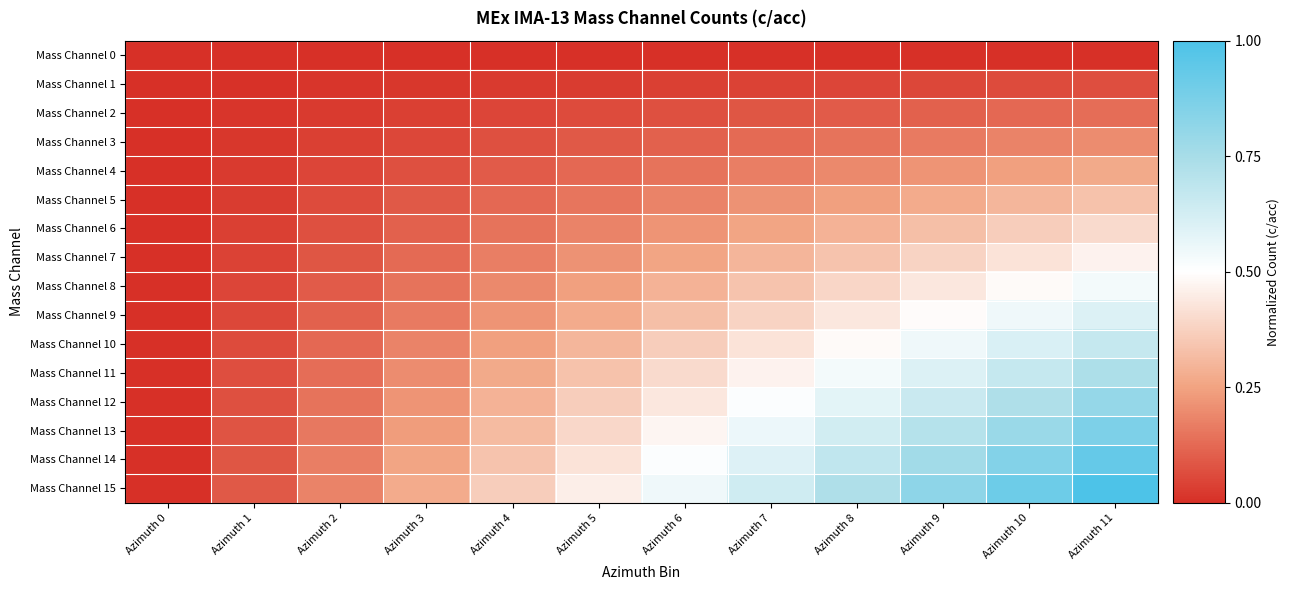

Reading right to left, extract all data points from this chart.

Mass Channel 0: Azimuth 11=0.0	Azimuth 10=0.0	Azimuth 9=0.0	Azimuth 8=0.0	Azimuth 7=0.0	Azimuth 6=0.0	Azimuth 5=0.0	Azimuth 4=0.0	Azimuth 3=0.0	Azimuth 2=0.0	Azimuth 1=0.0	Azimuth 0=0.0
Mass Channel 1: Azimuth 11=0.1	Azimuth 10=0.1	Azimuth 9=0.1	Azimuth 8=0.0	Azimuth 7=0.0	Azimuth 6=0.0	Azimuth 5=0.0	Azimuth 4=0.0	Azimuth 3=0.0	Azimuth 2=0.0	Azimuth 1=0.0	Azimuth 0=0.0
Mass Channel 2: Azimuth 11=0.1	Azimuth 10=0.1	Azimuth 9=0.1	Azimuth 8=0.1	Azimuth 7=0.1	Azimuth 6=0.1	Azimuth 5=0.1	Azimuth 4=0.0	Azimuth 3=0.0	Azimuth 2=0.0	Azimuth 1=0.0	Azimuth 0=0.0
Mass Channel 3: Azimuth 11=0.2	Azimuth 10=0.2	Azimuth 9=0.2	Azimuth 8=0.1	Azimuth 7=0.1	Azimuth 6=0.1	Azimuth 5=0.1	Azimuth 4=0.1	Azimuth 3=0.1	Azimuth 2=0.0	Azimuth 1=0.0	Azimuth 0=0.0
Mass Channel 4: Azimuth 11=0.3	Azimuth 10=0.2	Azimuth 9=0.2	Azimuth 8=0.2	Azimuth 7=0.2	Azimuth 6=0.1	Azimuth 5=0.1	Azimuth 4=0.1	Azimuth 3=0.1	Azimuth 2=0.0	Azimuth 1=0.0	Azimuth 0=0.0
Mass Channel 5: Azimuth 11=0.3	Azimuth 10=0.3	Azimuth 9=0.3	Azimuth 8=0.2	Azimuth 7=0.2	Azimuth 6=0.2	Azimuth 5=0.2	Azimuth 4=0.1	Azimuth 3=0.1	Azimuth 2=0.1	Azimuth 1=0.0	Azimuth 0=0.0
Mass Channel 6: Azimuth 11=0.4	Azimuth 10=0.4	Azimuth 9=0.3	Azimuth 8=0.3	Azimuth 7=0.3	Azimuth 6=0.2	Azimuth 5=0.2	Azimuth 4=0.1	Azimuth 3=0.1	Azimuth 2=0.1	Azimuth 1=0.0	Azimuth 0=0.0
Mass Channel 7: Azimuth 11=0.5	Azimuth 10=0.4	Azimuth 9=0.4	Azimuth 8=0.3	Azimuth 7=0.3	Azimuth 6=0.3	Azimuth 5=0.2	Azimuth 4=0.2	Azimuth 3=0.1	Azimuth 2=0.1	Azimuth 1=0.0	Azimuth 0=0.0
Mass Channel 8: Azimuth 11=0.5	Azimuth 10=0.5	Azimuth 9=0.4	Azimuth 8=0.4	Azimuth 7=0.3	Azimuth 6=0.3	Azimuth 5=0.2	Azimuth 4=0.2	Azimuth 3=0.1	Azimuth 2=0.1	Azimuth 1=0.0	Azimuth 0=0.0
Mass Channel 9: Azimuth 11=0.6	Azimuth 10=0.5	Azimuth 9=0.5	Azimuth 8=0.4	Azimuth 7=0.4	Azimuth 6=0.3	Azimuth 5=0.3	Azimuth 4=0.2	Azimuth 3=0.2	Azimuth 2=0.1	Azimuth 1=0.1	Azimuth 0=0.0
Mass Channel 10: Azimuth 11=0.7	Azimuth 10=0.6	Azimuth 9=0.5	Azimuth 8=0.5	Azimuth 7=0.4	Azimuth 6=0.4	Azimuth 5=0.3	Azimuth 4=0.2	Azimuth 3=0.2	Azimuth 2=0.1	Azimuth 1=0.1	Azimuth 0=0.0
Mass Channel 11: Azimuth 11=0.7	Azimuth 10=0.7	Azimuth 9=0.6	Azimuth 8=0.5	Azimuth 7=0.5	Azimuth 6=0.4	Azimuth 5=0.3	Azimuth 4=0.3	Azimuth 3=0.2	Azimuth 2=0.1	Azimuth 1=0.1	Azimuth 0=0.0
Mass Channel 12: Azimuth 11=0.8	Azimuth 10=0.7	Azimuth 9=0.7	Azimuth 8=0.6	Azimuth 7=0.5	Azimuth 6=0.4	Azimuth 5=0.4	Azimuth 4=0.3	Azimuth 3=0.2	Azimuth 2=0.1	Azimuth 1=0.1	Azimuth 0=0.0
Mass Channel 13: Azimuth 11=0.9	Azimuth 10=0.8	Azimuth 9=0.7	Azimuth 8=0.6	Azimuth 7=0.6	Azimuth 6=0.5	Azimuth 5=0.4	Azimuth 4=0.3	Azimuth 3=0.2	Azimuth 2=0.2	Azimuth 1=0.1	Azimuth 0=0.0
Mass Channel 14: Azimuth 11=0.9	Azimuth 10=0.8	Azimuth 9=0.8	Azimuth 8=0.7	Azimuth 7=0.6	Azimuth 6=0.5	Azimuth 5=0.4	Azimuth 4=0.3	Azimuth 3=0.3	Azimuth 2=0.2	Azimuth 1=0.1	Azimuth 0=0.0
Mass Channel 15: Azimuth 11=1.0	Azimuth 10=0.9	Azimuth 9=0.8	Azimuth 8=0.7	Azimuth 7=0.6	Azimuth 6=0.5	Azimuth 5=0.5	Azimuth 4=0.4	Azimuth 3=0.3	Azimuth 2=0.2	Azimuth 1=0.1	Azimuth 0=0.0